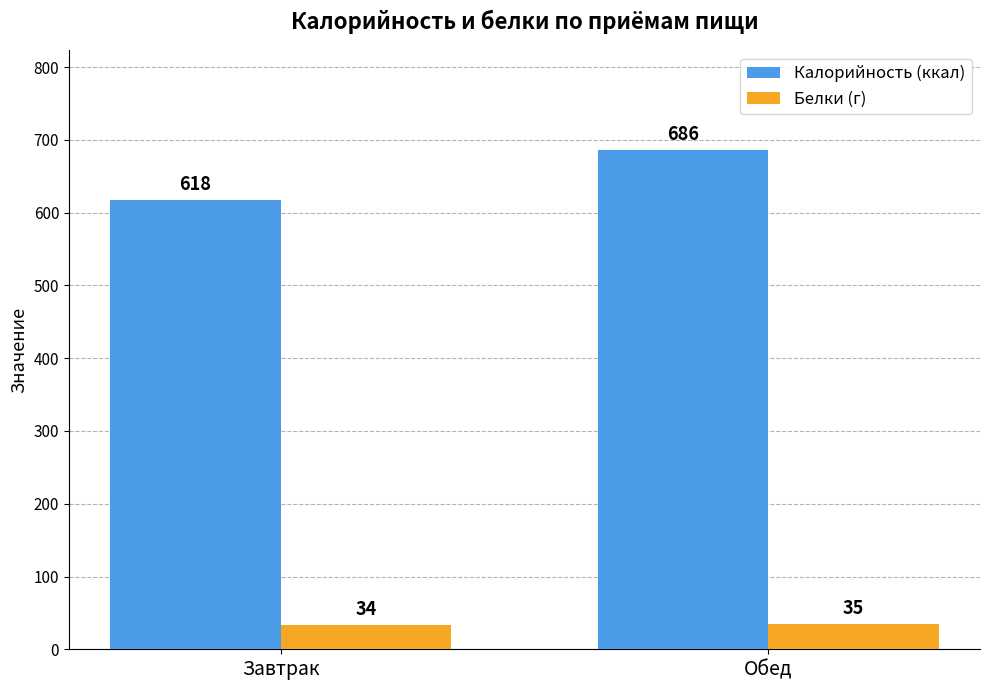

Count the number of categories in the chart.

2